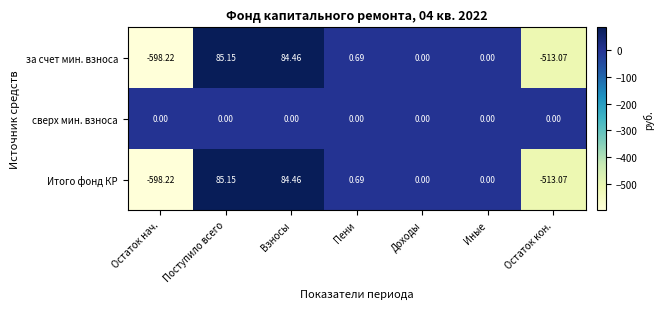

Which category has the highest value across all series?

Поступило всего